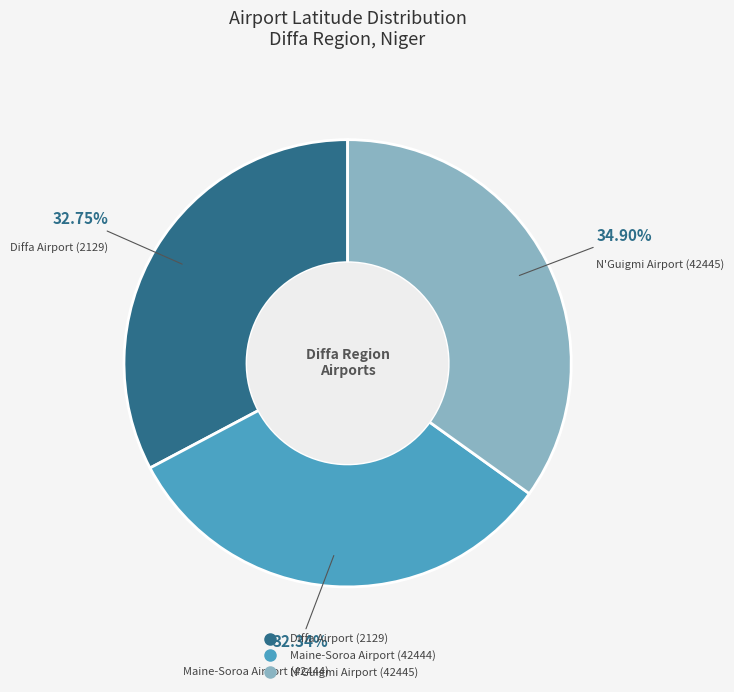

What is the ratio of the value at N'Guigmi Airport (42445) to the value at Maine-Soroa Airport (42444)?

1.1